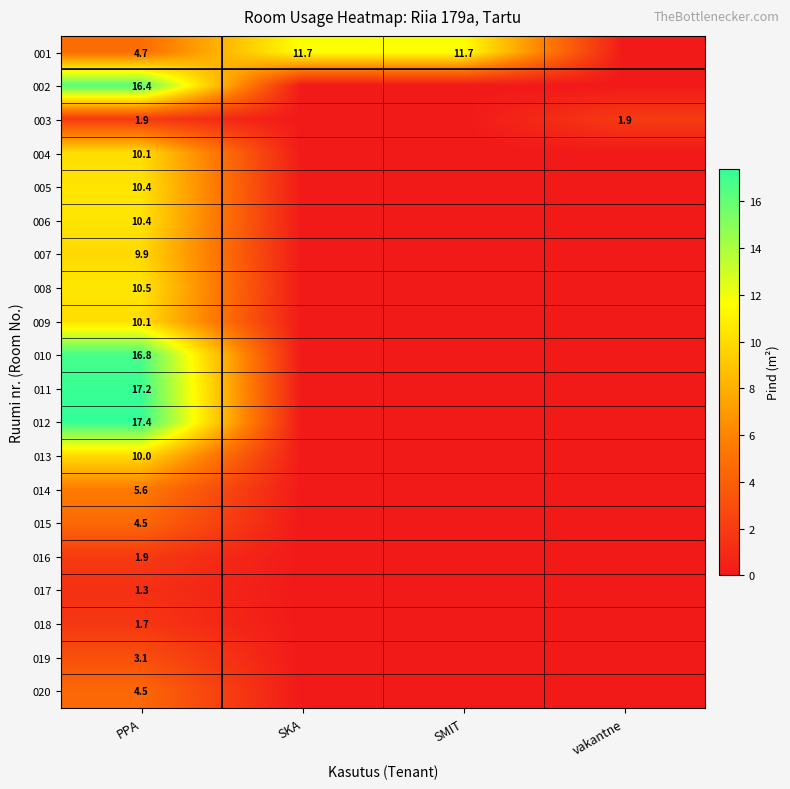

What is the total value across all series at PPA?

168.4